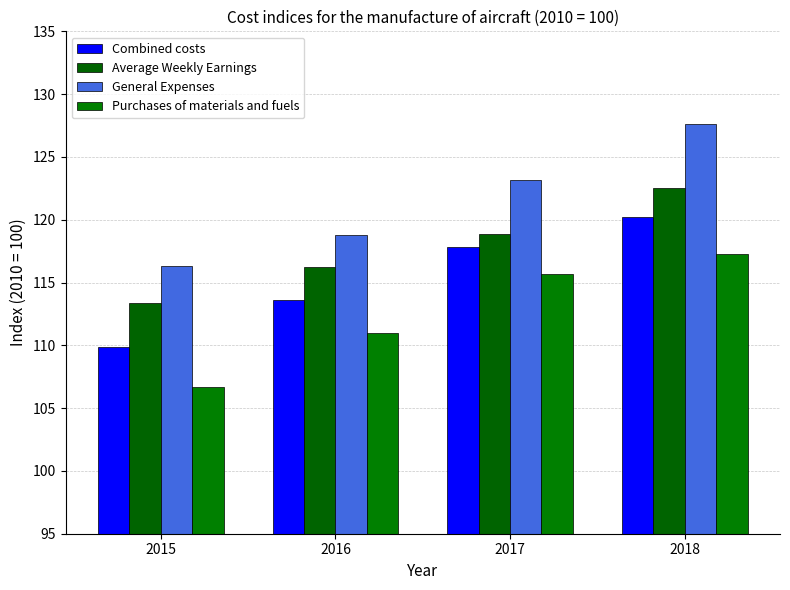

Where is Combined costs nearest to the value 115?

2016